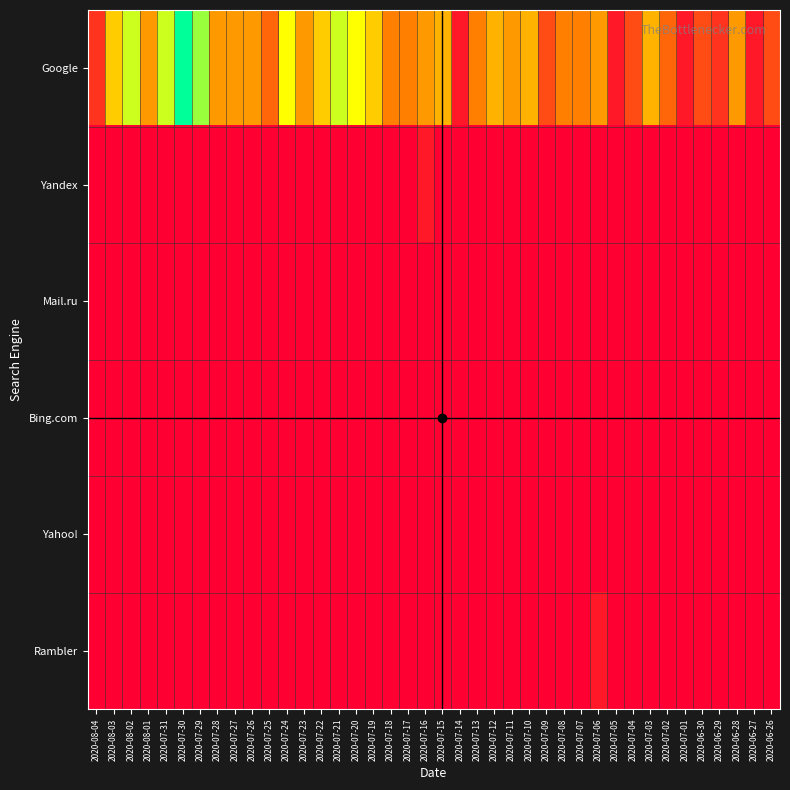

Reading left to right, list all the values displayed in this chart.

Google: 2020-08-04=2	2020-08-03=8	2020-08-02=11	2020-08-01=6	2020-07-31=11	2020-07-30=15	2020-07-29=12	2020-07-28=6	2020-07-27=6	2020-07-26=6	2020-07-25=4	2020-07-24=10	2020-07-23=6	2020-07-22=8	2020-07-21=11	2020-07-20=10	2020-07-19=8	2020-07-18=5	2020-07-17=5	2020-07-16=6	2020-07-15=7	2020-07-14=1	2020-07-13=5	2020-07-12=7	2020-07-11=6	2020-07-10=7	2020-07-09=3	2020-07-08=5	2020-07-07=5	2020-07-06=6	2020-07-05=1	2020-07-04=3	2020-07-03=7	2020-07-02=4	2020-07-01=1	2020-06-30=3	2020-06-29=2	2020-06-28=6	2020-06-27=1	2020-06-26=3
Yandex: 2020-08-04=0	2020-08-03=0	2020-08-02=0	2020-08-01=0	2020-07-31=0	2020-07-30=0	2020-07-29=0	2020-07-28=0	2020-07-27=0	2020-07-26=0	2020-07-25=0	2020-07-24=0	2020-07-23=0	2020-07-22=0	2020-07-21=0	2020-07-20=0	2020-07-19=0	2020-07-18=0	2020-07-17=0	2020-07-16=1	2020-07-15=0	2020-07-14=0	2020-07-13=0	2020-07-12=0	2020-07-11=0	2020-07-10=0	2020-07-09=0	2020-07-08=0	2020-07-07=0	2020-07-06=0	2020-07-05=0	2020-07-04=0	2020-07-03=0	2020-07-02=0	2020-07-01=0	2020-06-30=0	2020-06-29=0	2020-06-28=0	2020-06-27=0	2020-06-26=0
Mail.ru: 2020-08-04=0	2020-08-03=0	2020-08-02=0	2020-08-01=0	2020-07-31=0	2020-07-30=0	2020-07-29=0	2020-07-28=0	2020-07-27=0	2020-07-26=0	2020-07-25=0	2020-07-24=0	2020-07-23=0	2020-07-22=0	2020-07-21=0	2020-07-20=0	2020-07-19=0	2020-07-18=0	2020-07-17=0	2020-07-16=0	2020-07-15=0	2020-07-14=0	2020-07-13=0	2020-07-12=0	2020-07-11=0	2020-07-10=0	2020-07-09=0	2020-07-08=0	2020-07-07=0	2020-07-06=0	2020-07-05=0	2020-07-04=0	2020-07-03=0	2020-07-02=0	2020-07-01=0	2020-06-30=0	2020-06-29=0	2020-06-28=0	2020-06-27=0	2020-06-26=0
Bing.com: 2020-08-04=0	2020-08-03=0	2020-08-02=0	2020-08-01=0	2020-07-31=0	2020-07-30=0	2020-07-29=0	2020-07-28=0	2020-07-27=0	2020-07-26=0	2020-07-25=0	2020-07-24=0	2020-07-23=0	2020-07-22=0	2020-07-21=0	2020-07-20=0	2020-07-19=0	2020-07-18=0	2020-07-17=0	2020-07-16=0	2020-07-15=0	2020-07-14=0	2020-07-13=0	2020-07-12=0	2020-07-11=0	2020-07-10=0	2020-07-09=0	2020-07-08=0	2020-07-07=0	2020-07-06=0	2020-07-05=0	2020-07-04=0	2020-07-03=0	2020-07-02=0	2020-07-01=0	2020-06-30=0	2020-06-29=0	2020-06-28=0	2020-06-27=0	2020-06-26=0
Yahoo!: 2020-08-04=0	2020-08-03=0	2020-08-02=0	2020-08-01=0	2020-07-31=0	2020-07-30=0	2020-07-29=0	2020-07-28=0	2020-07-27=0	2020-07-26=0	2020-07-25=0	2020-07-24=0	2020-07-23=0	2020-07-22=0	2020-07-21=0	2020-07-20=0	2020-07-19=0	2020-07-18=0	2020-07-17=0	2020-07-16=0	2020-07-15=0	2020-07-14=0	2020-07-13=0	2020-07-12=0	2020-07-11=0	2020-07-10=0	2020-07-09=0	2020-07-08=0	2020-07-07=0	2020-07-06=0	2020-07-05=0	2020-07-04=0	2020-07-03=0	2020-07-02=0	2020-07-01=0	2020-06-30=0	2020-06-29=0	2020-06-28=0	2020-06-27=0	2020-06-26=0
Rambler: 2020-08-04=0	2020-08-03=0	2020-08-02=0	2020-08-01=0	2020-07-31=0	2020-07-30=0	2020-07-29=0	2020-07-28=0	2020-07-27=0	2020-07-26=0	2020-07-25=0	2020-07-24=0	2020-07-23=0	2020-07-22=0	2020-07-21=0	2020-07-20=0	2020-07-19=0	2020-07-18=0	2020-07-17=0	2020-07-16=0	2020-07-15=0	2020-07-14=0	2020-07-13=0	2020-07-12=0	2020-07-11=0	2020-07-10=0	2020-07-09=0	2020-07-08=0	2020-07-07=0	2020-07-06=1	2020-07-05=0	2020-07-04=0	2020-07-03=0	2020-07-02=0	2020-07-01=0	2020-06-30=0	2020-06-29=0	2020-06-28=0	2020-06-27=0	2020-06-26=0